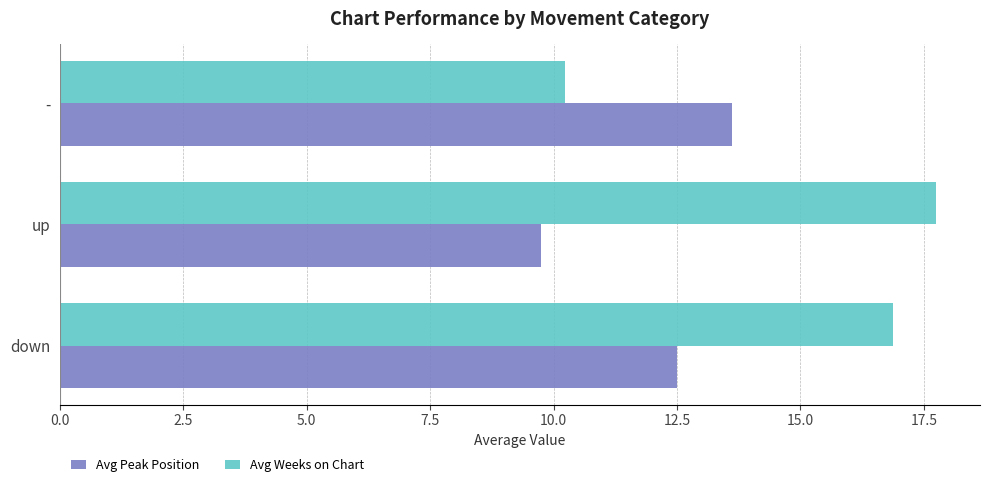

What is the difference between the highest and lowest values at up?

8.0